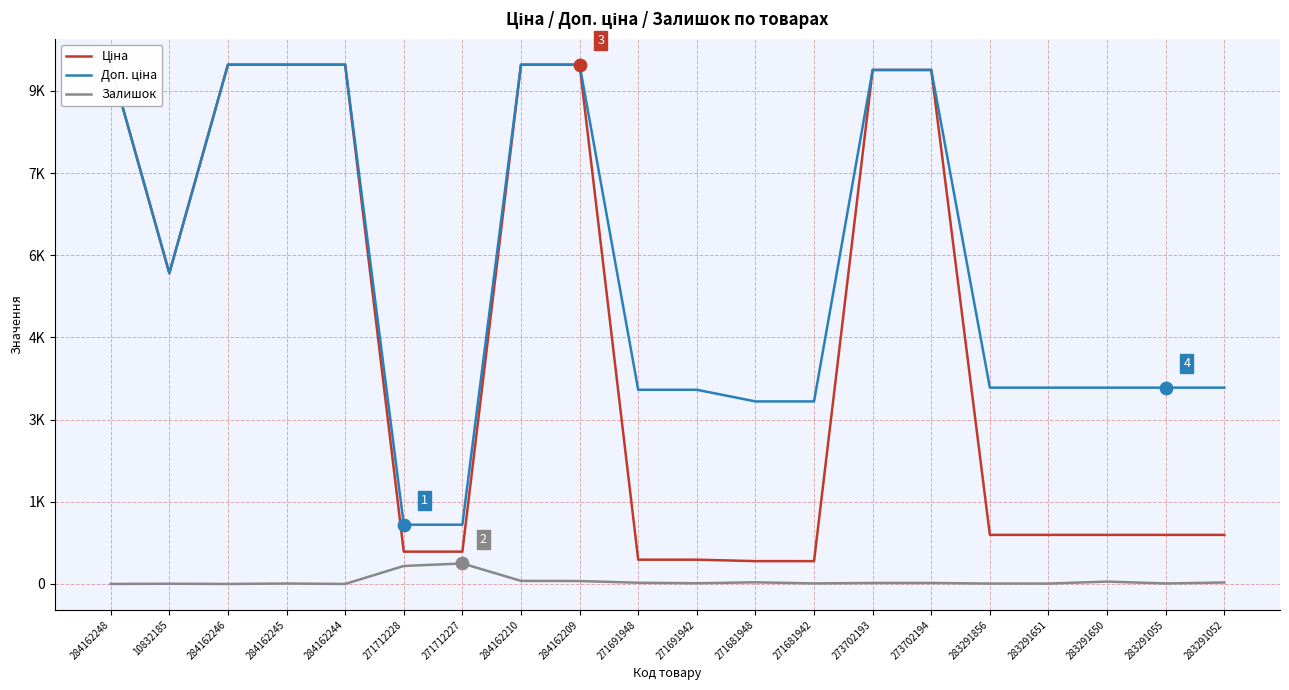

What is the total value across all series at 273702193?

18785.9